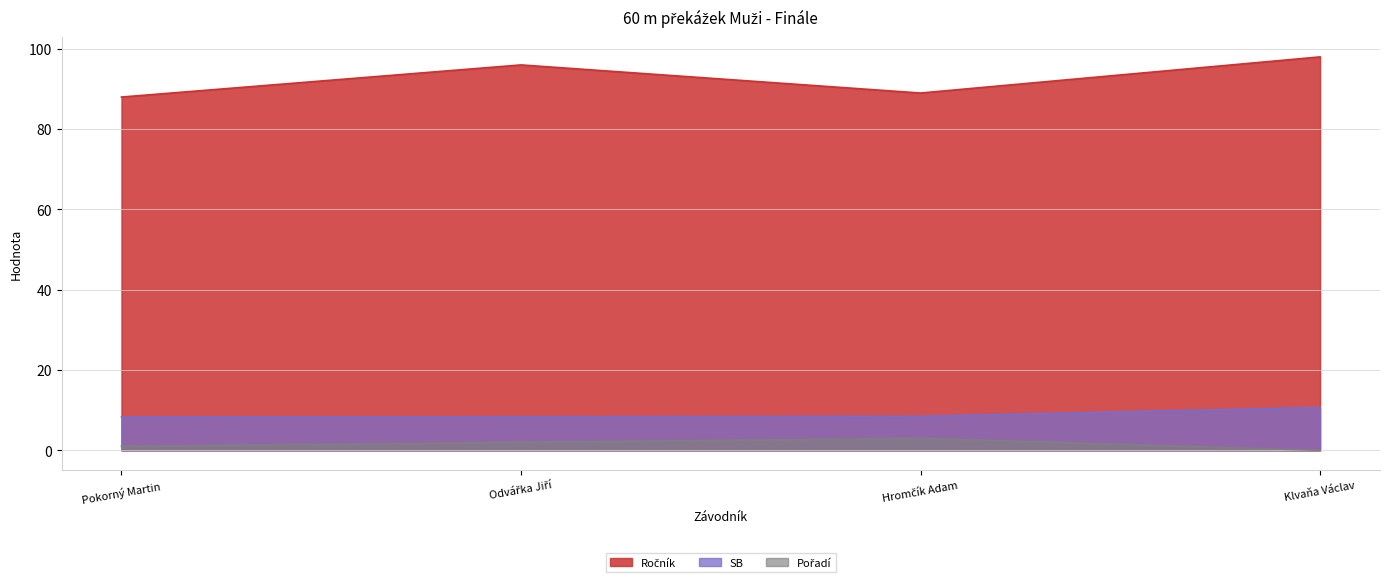

What is the maximum value shown in the chart?

98.0